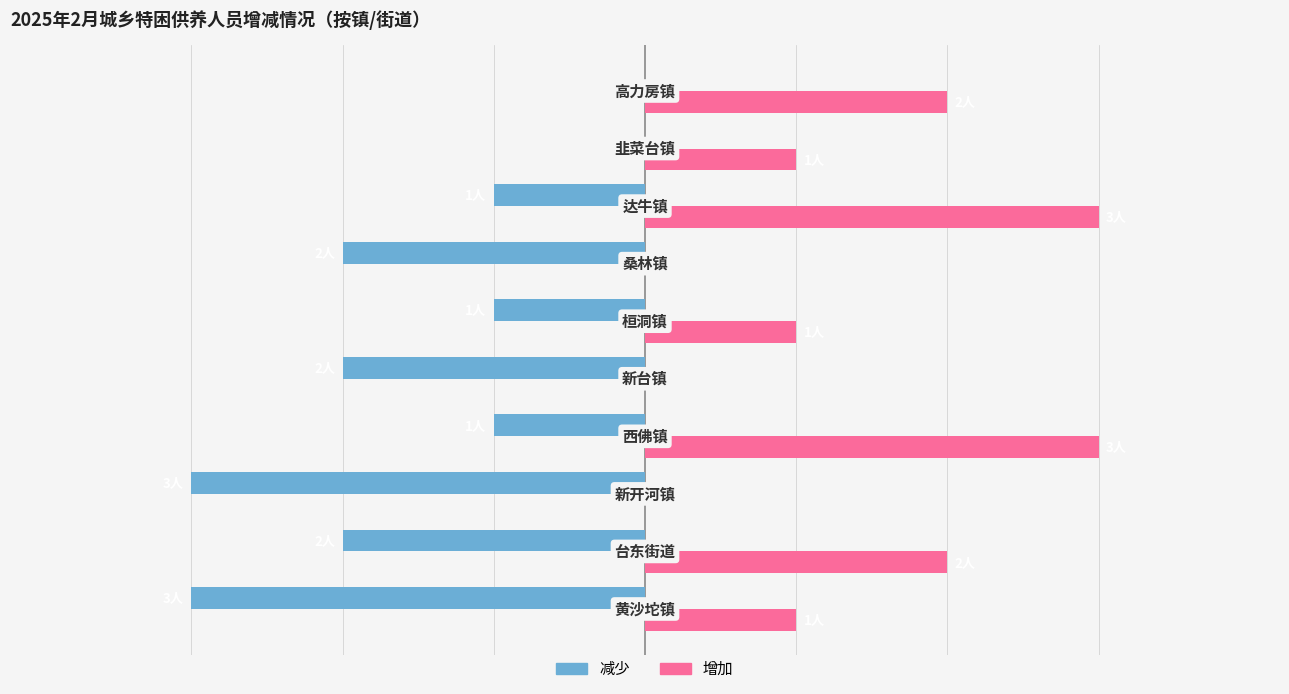

How many 增加 values are between 0 and 2?

8